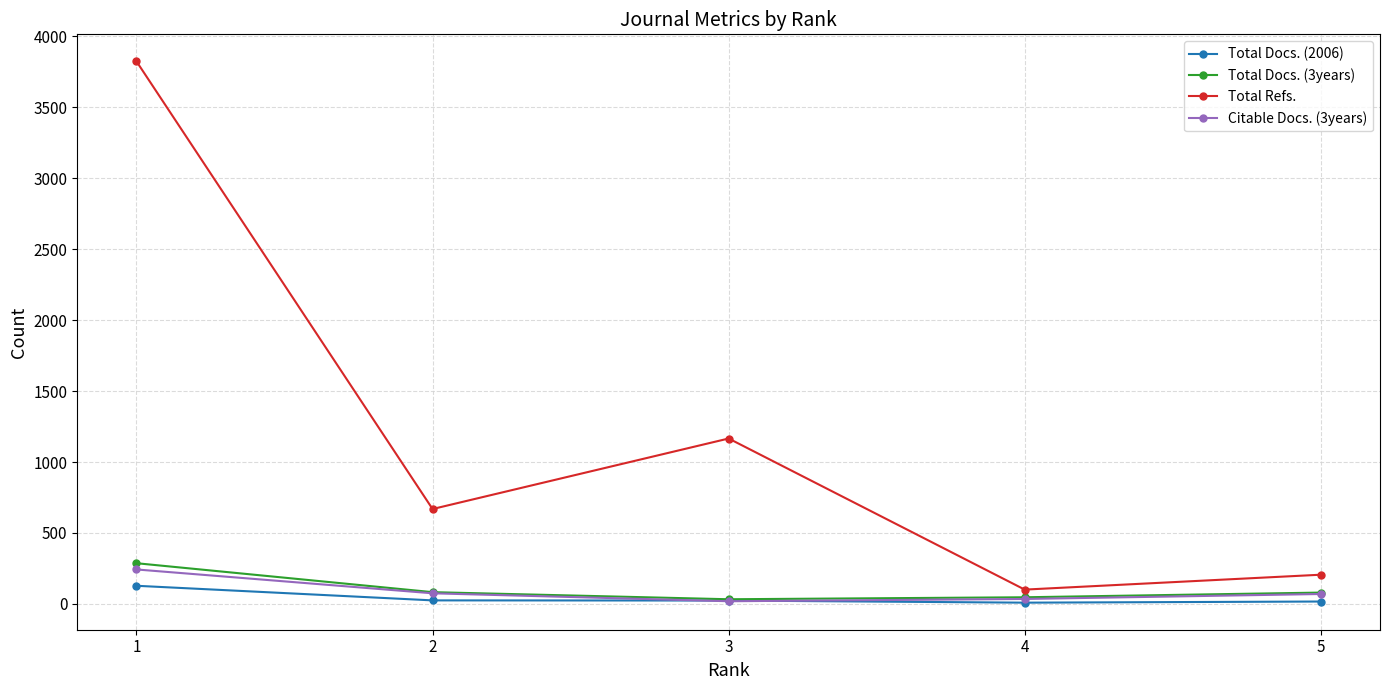

Where does the Citable Docs. (3years) series first go above 70?

1